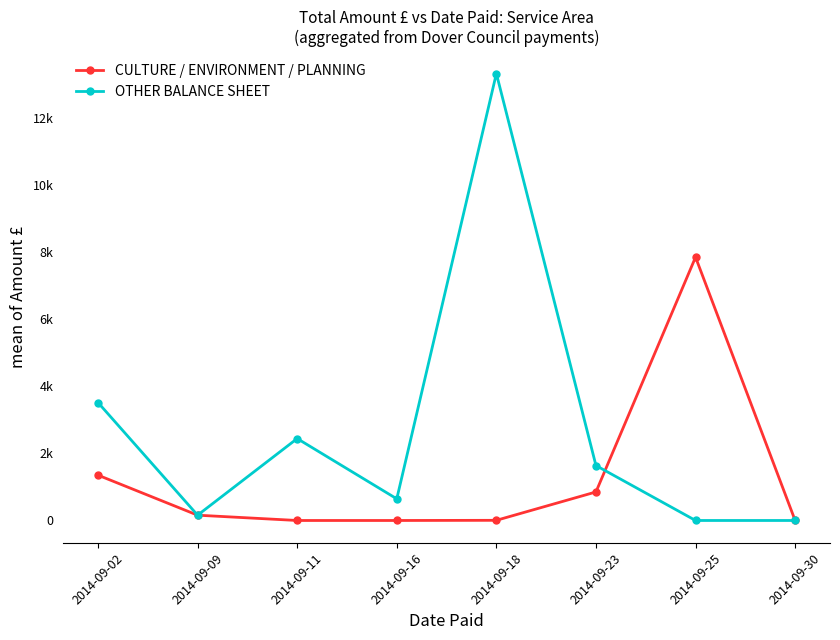

Reading right to left, transcribe all the data shown in this chart.

CULTURE / ENVIRONMENT / PLANNING: 0.0	7842.3	850.0	5.0	0.0	0.0	157.8	1350.0
OTHER BALANCE SHEET: 0.0	0.0	1636.4	13311.5	645.0	2440.0	157.8	3513.0